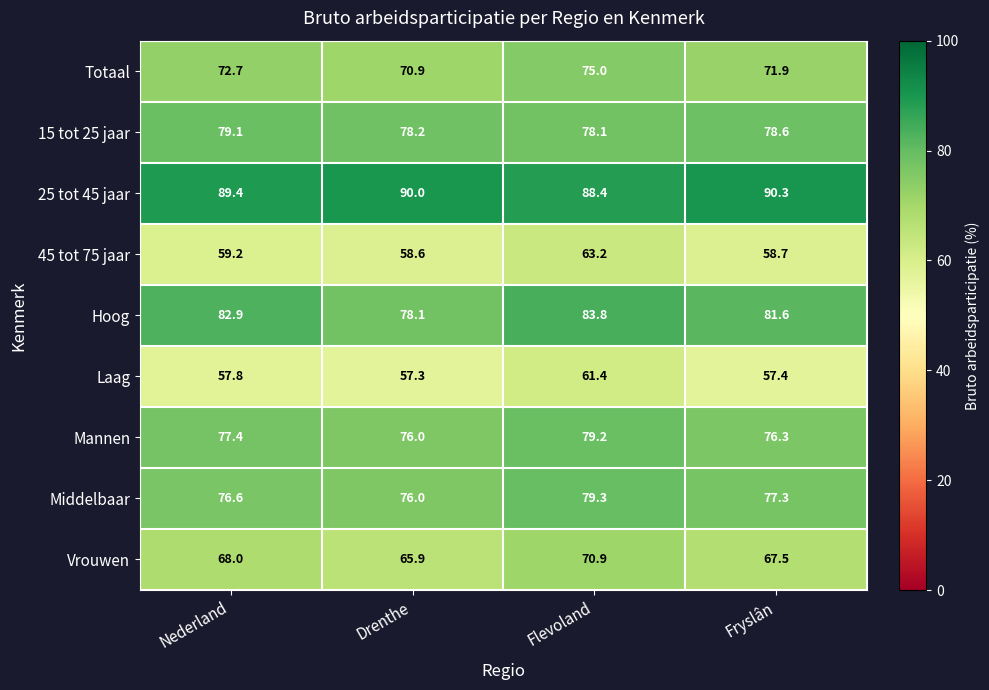

How many distinct data groups are displayed?

9